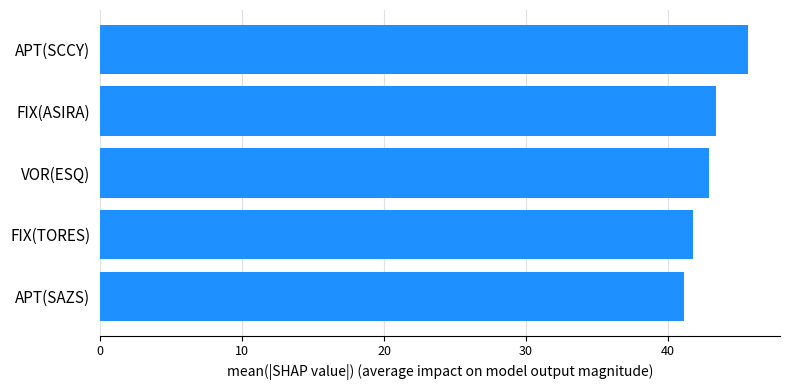

What is the greatest value displayed?

45.6